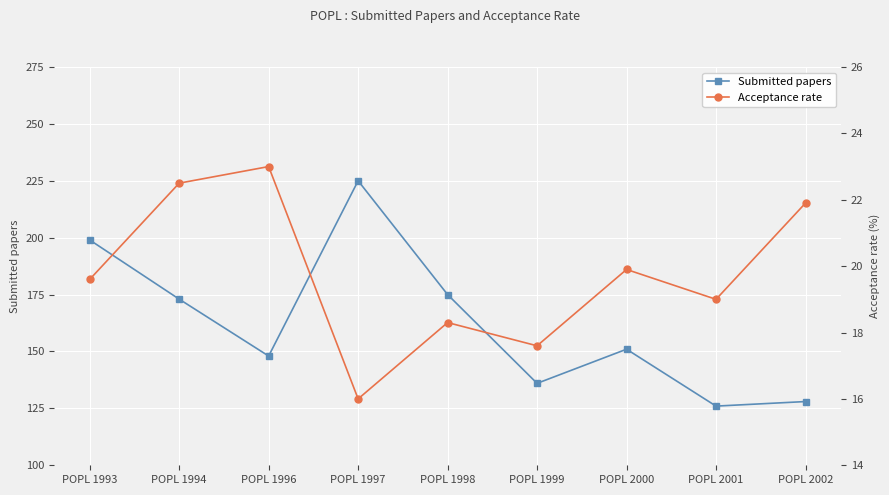

What is the difference between the maximum and minimum values in the Acceptance rate series?

7.0